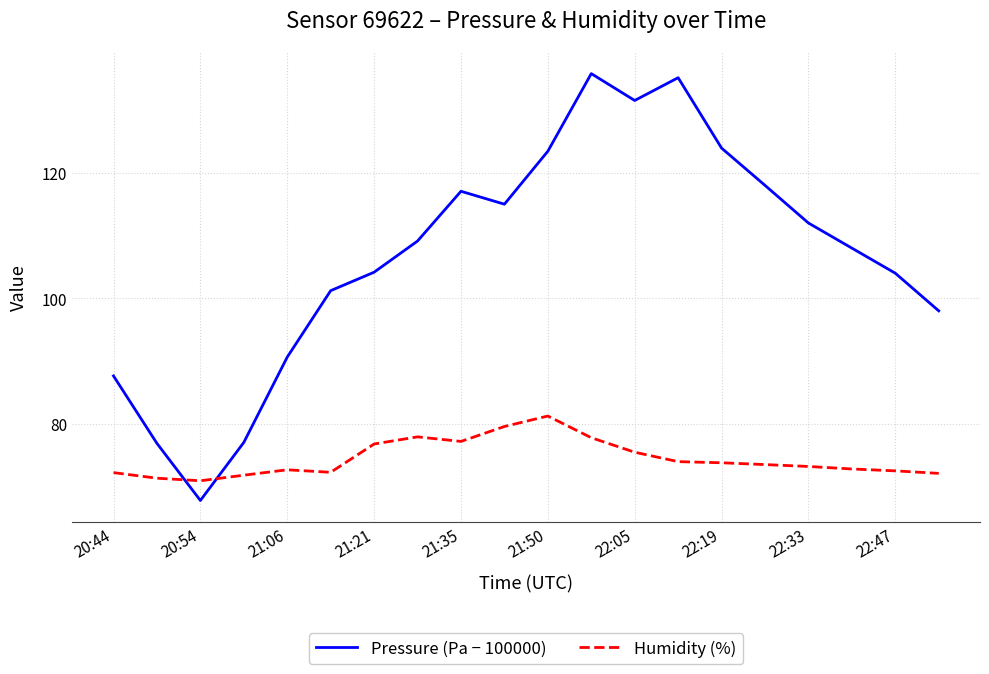

List the series in order of their overall mean, highest first.

Pressure (Pa − 100000), Humidity (%)